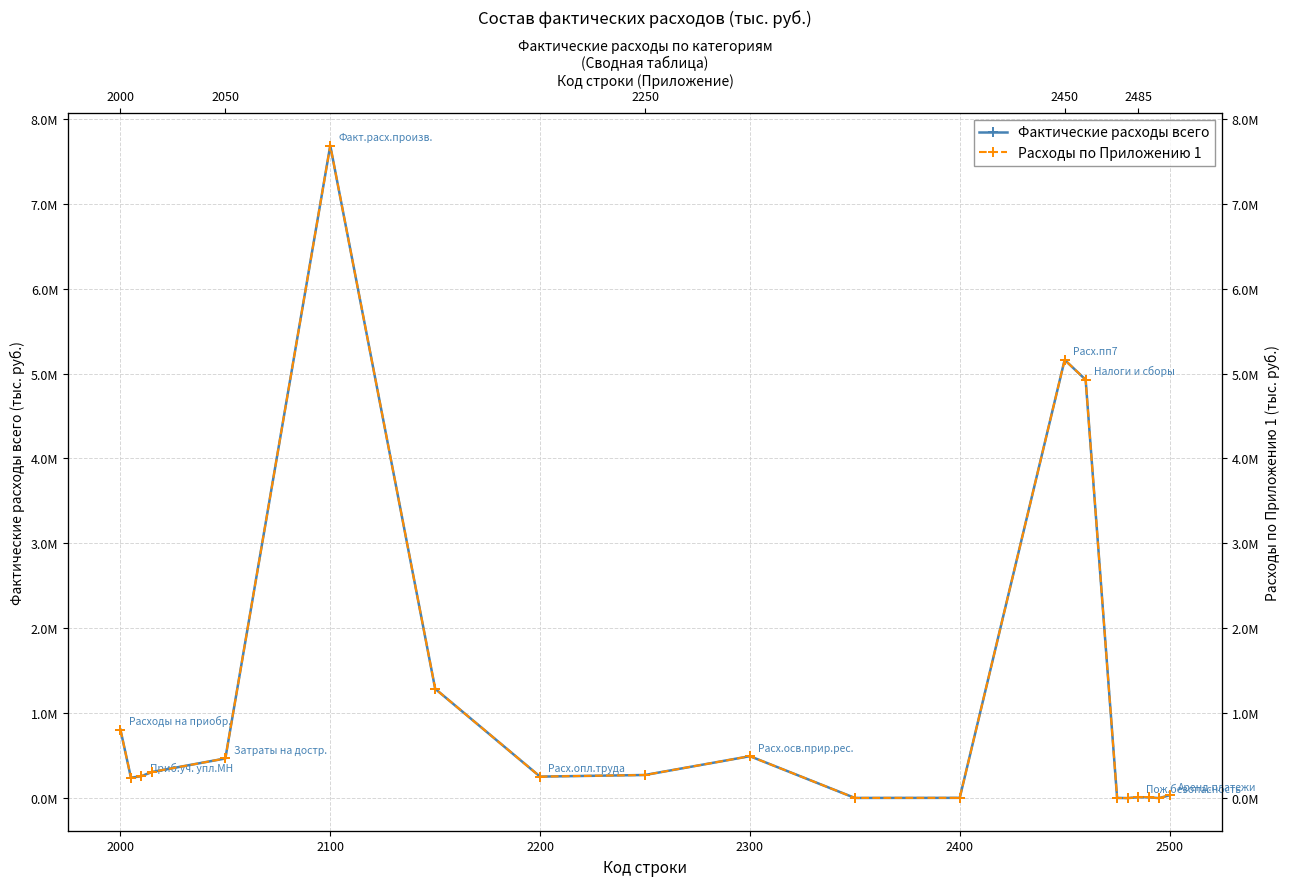

Is it true that Фактические расходы всего equals 168793 at 2300?

False